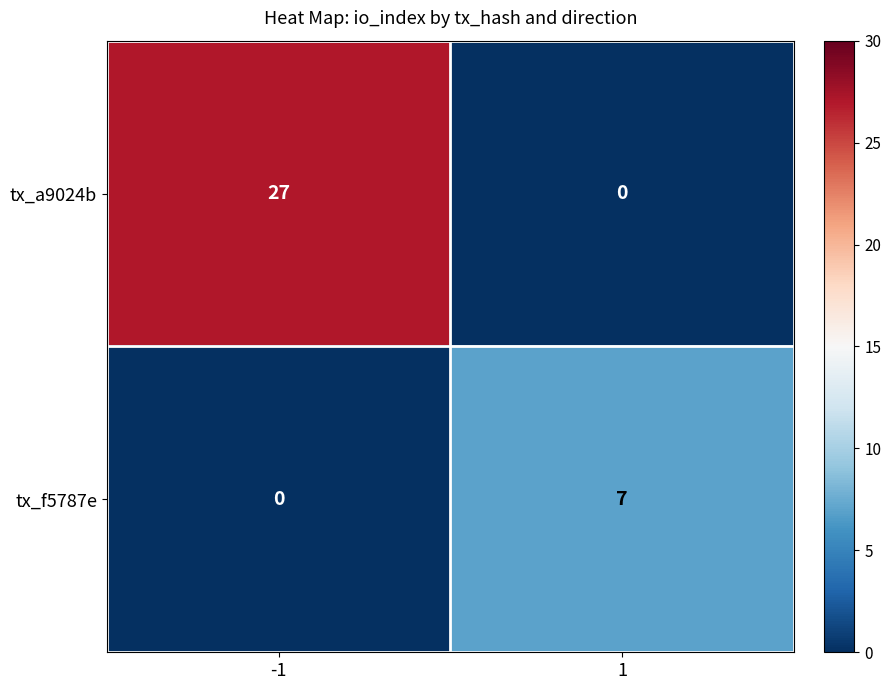

True or false: tx_a9024b has a value of 10 at 1.

False